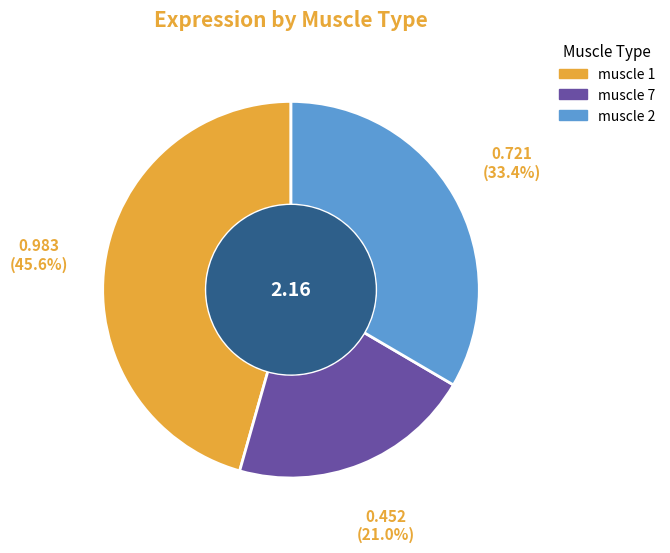

How many slices are in this pie chart?

3